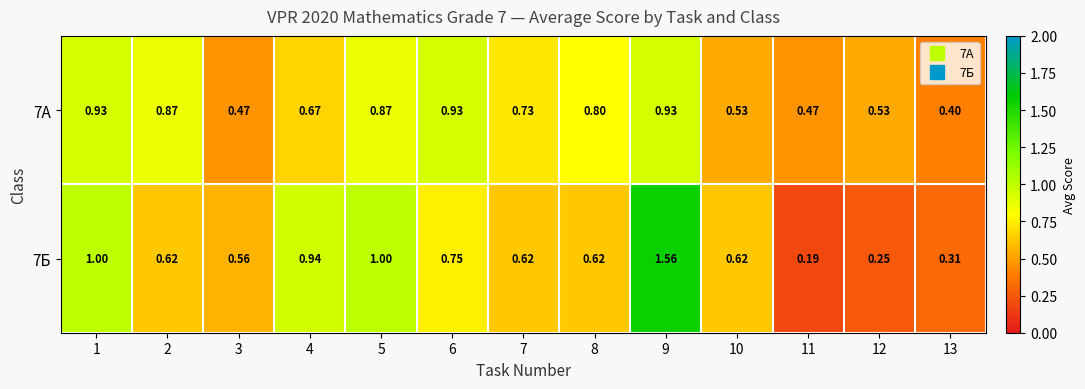

Is the value of 7Б at 6 greater than the value of 7А at 8?

No